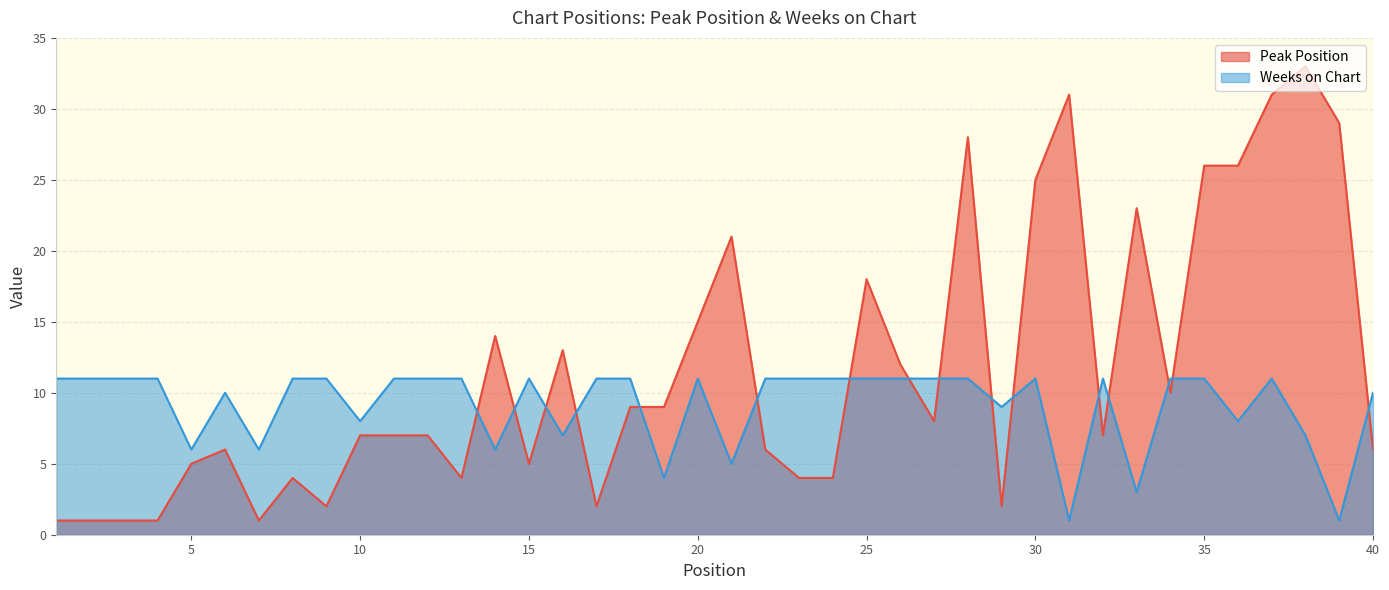

What is the average value of the Weeks on Chart series?

9